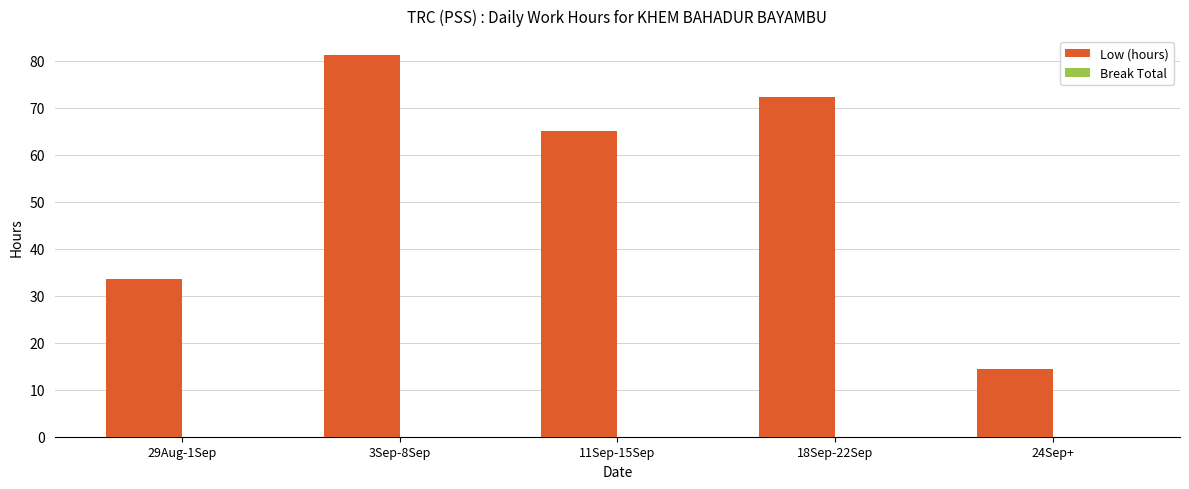

What is the ratio of the value at 18Sep-22Sep to the value at 3Sep-8Sep?

0.9